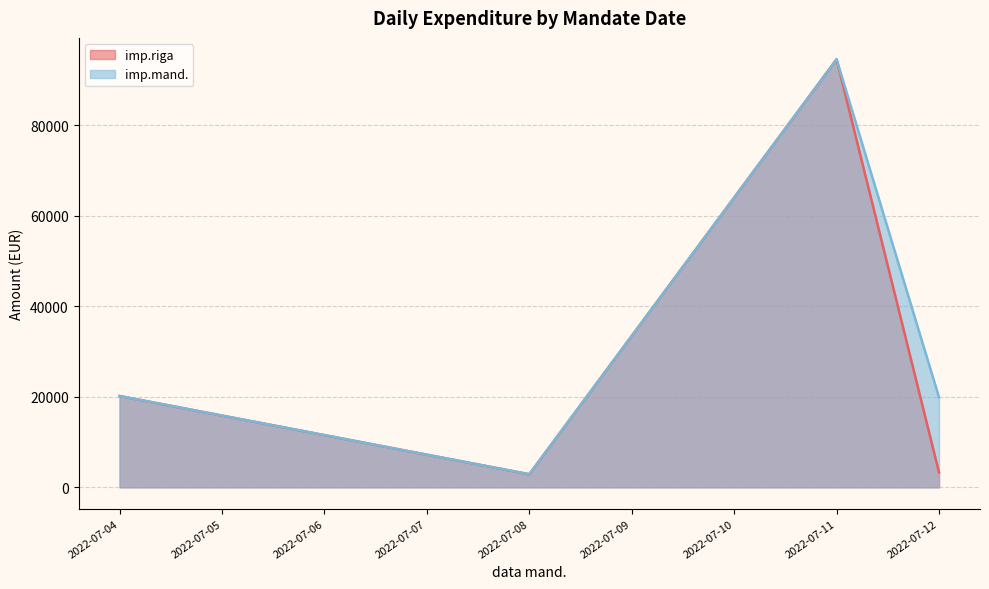

List the series in order of their overall mean, highest first.

imp.mand., imp.riga